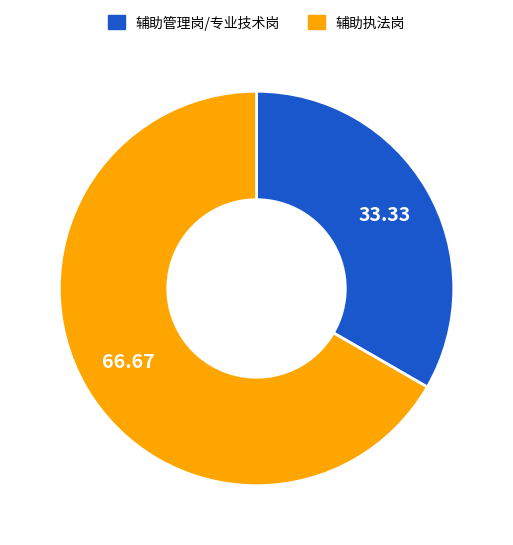

Is there a majority slice in this chart?

Yes